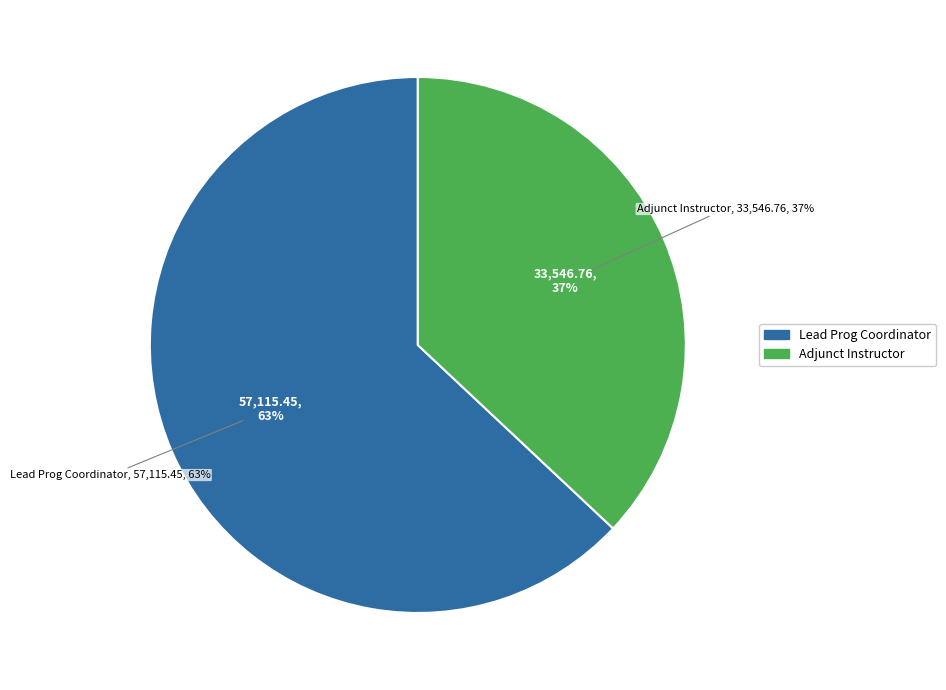

Does Adjunct Instructor represent more than half of the total?

No